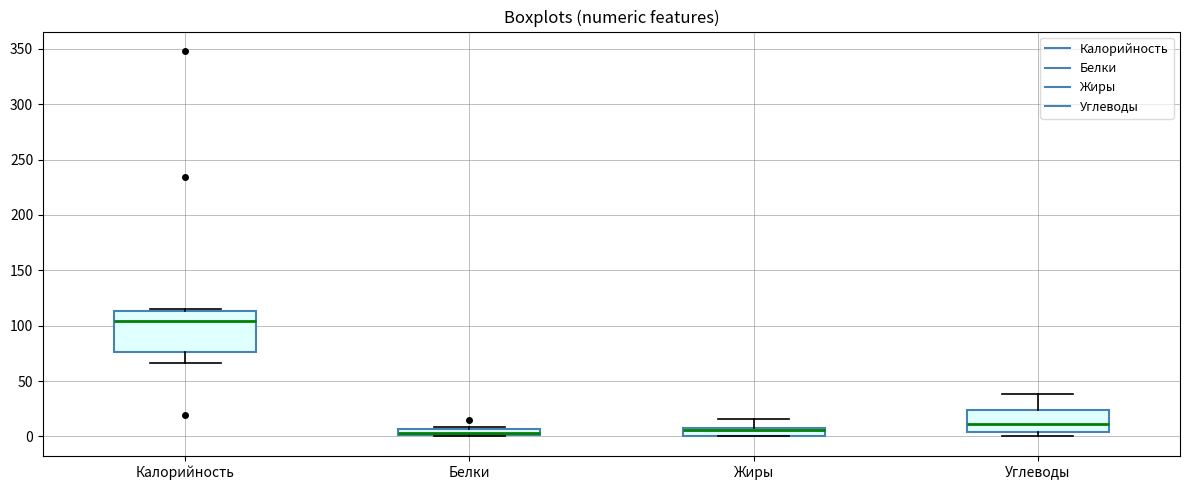

Comparing the boxes themselves (not the whiskers), which one is the tallest?

Калорийность